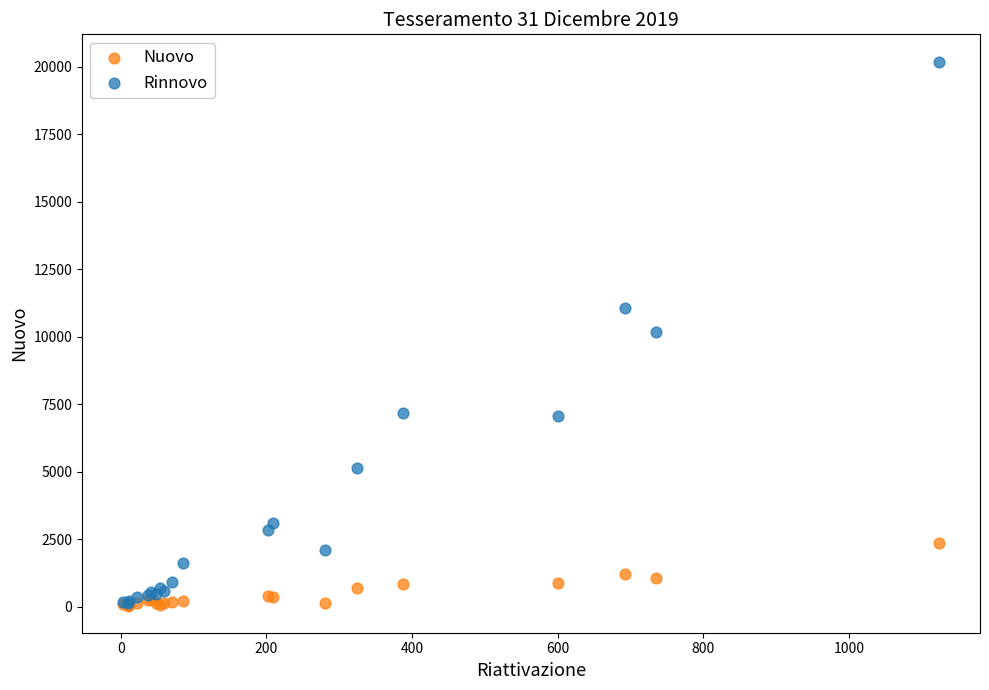

What are all the series names shown in the legend?

Nuovo, Rinnovo